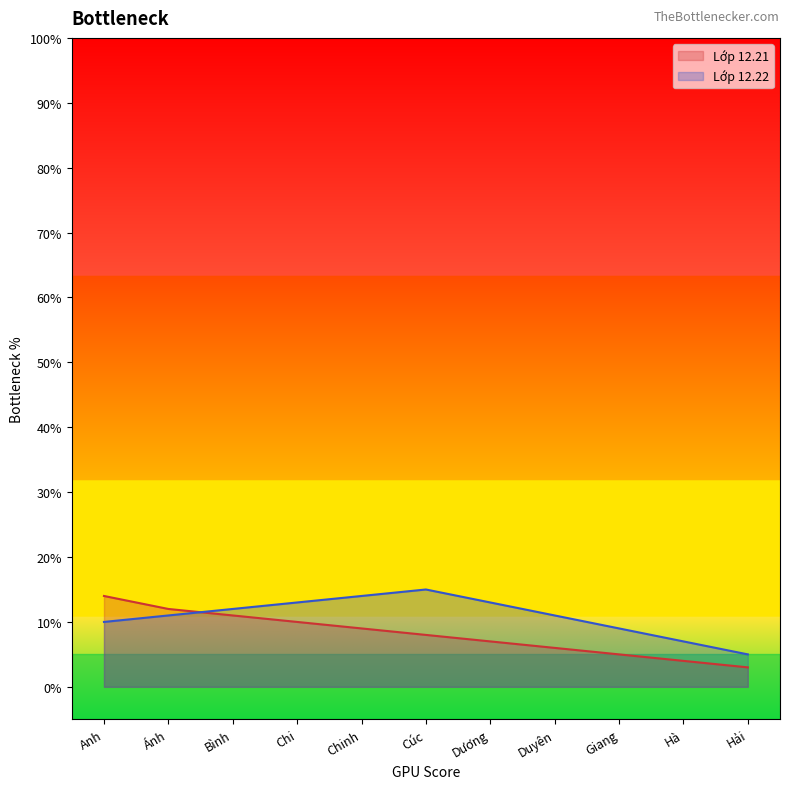

List the labels in order of Lớp 12.21 value, largest first.

Anh, Ánh, Bình, Chi, Chinh, Cúc, Dương, Duyên, Giang, Hà, Hải